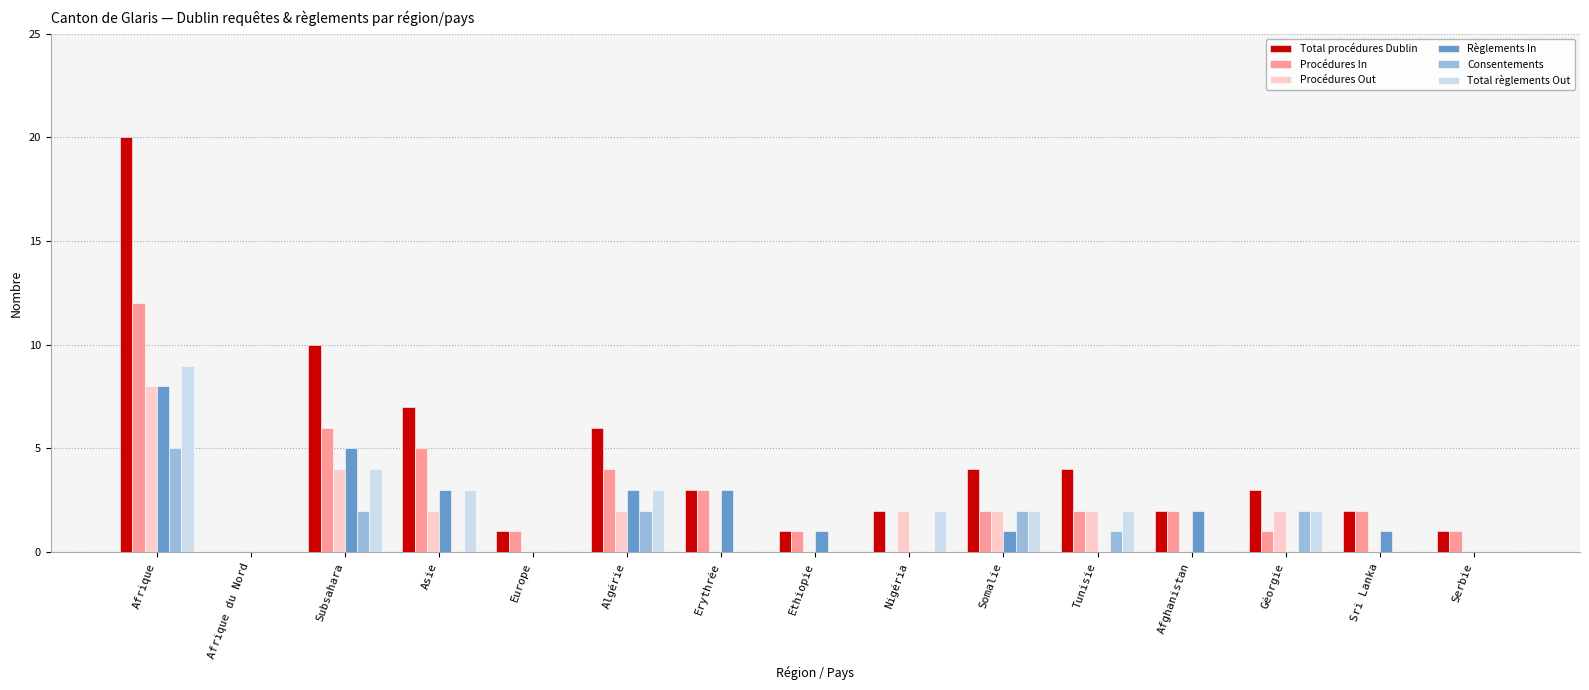

What is the average value of the Règlements In series?

2